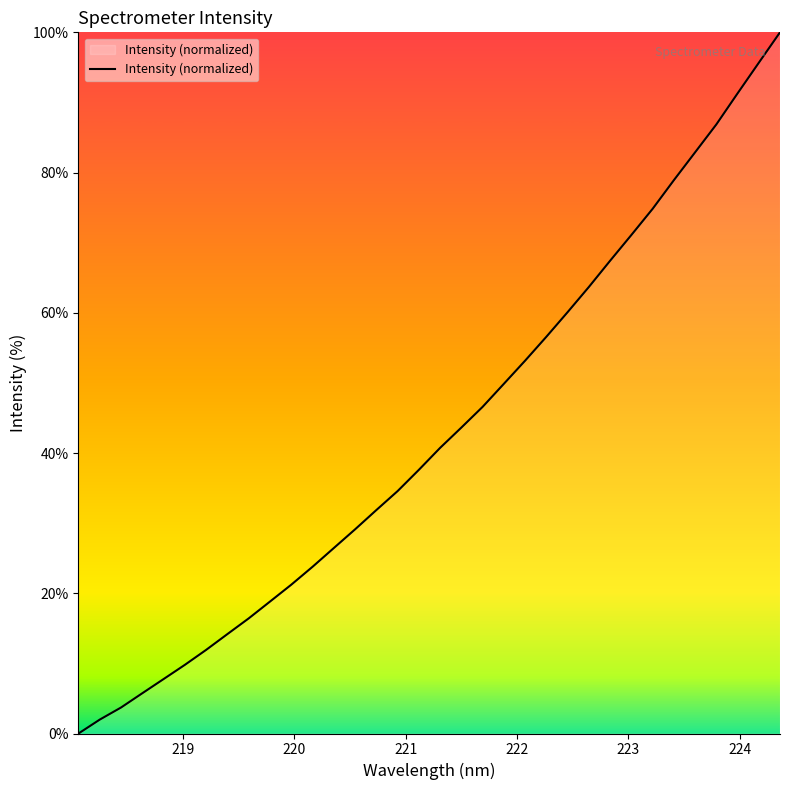

What is the maximum value shown in the chart?

100.0